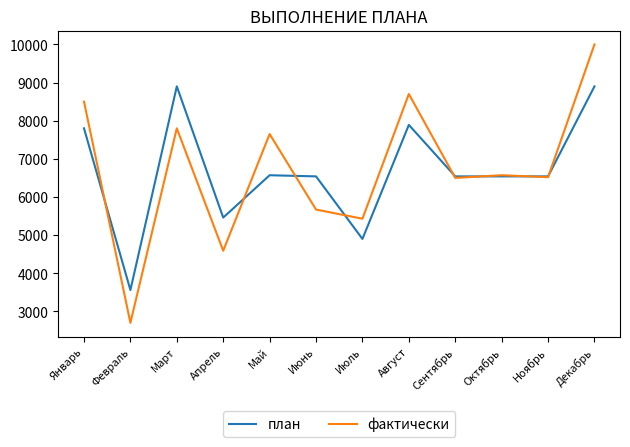

Rank the series at Апрель from highest to lowest value.

план, фактически